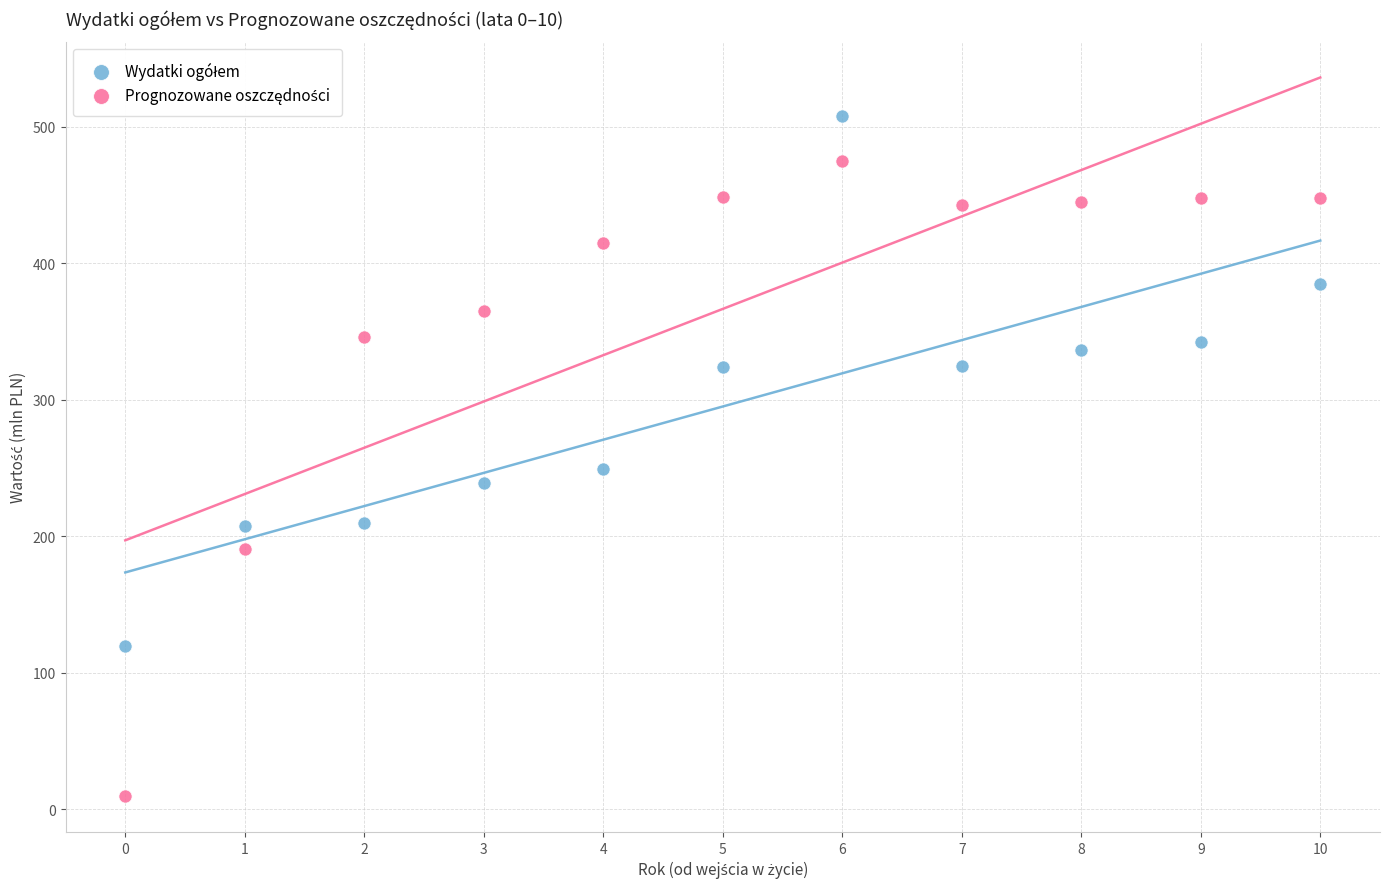

Across all series, what Y value is closest to 258?

249.6